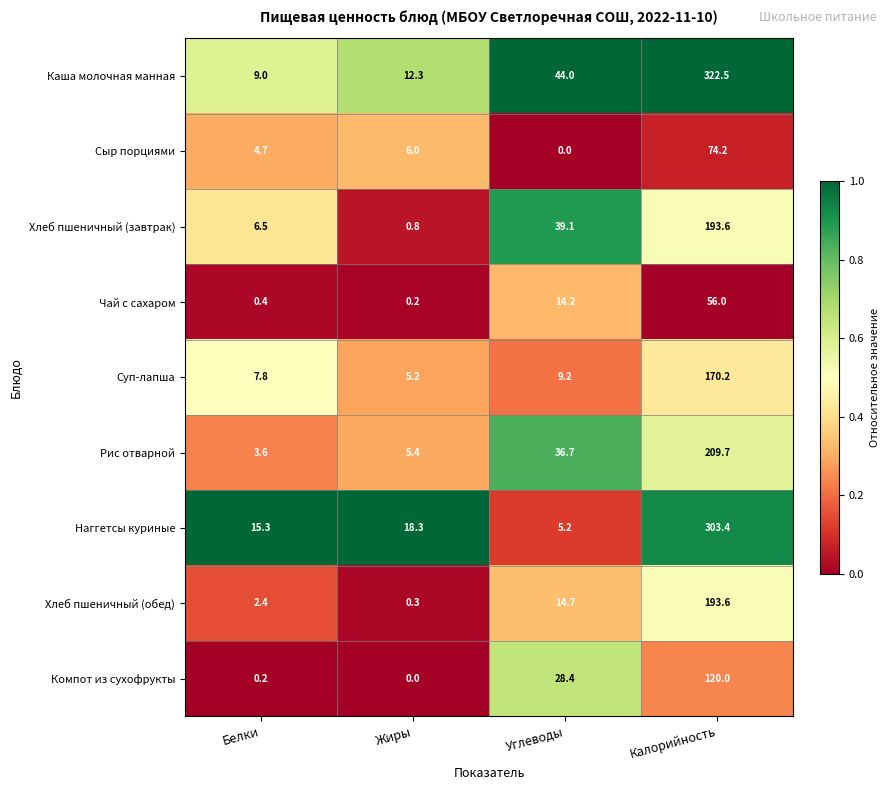

What is the difference between the second highest and second lowest values in the Компот из сухофрукты series?

28.2